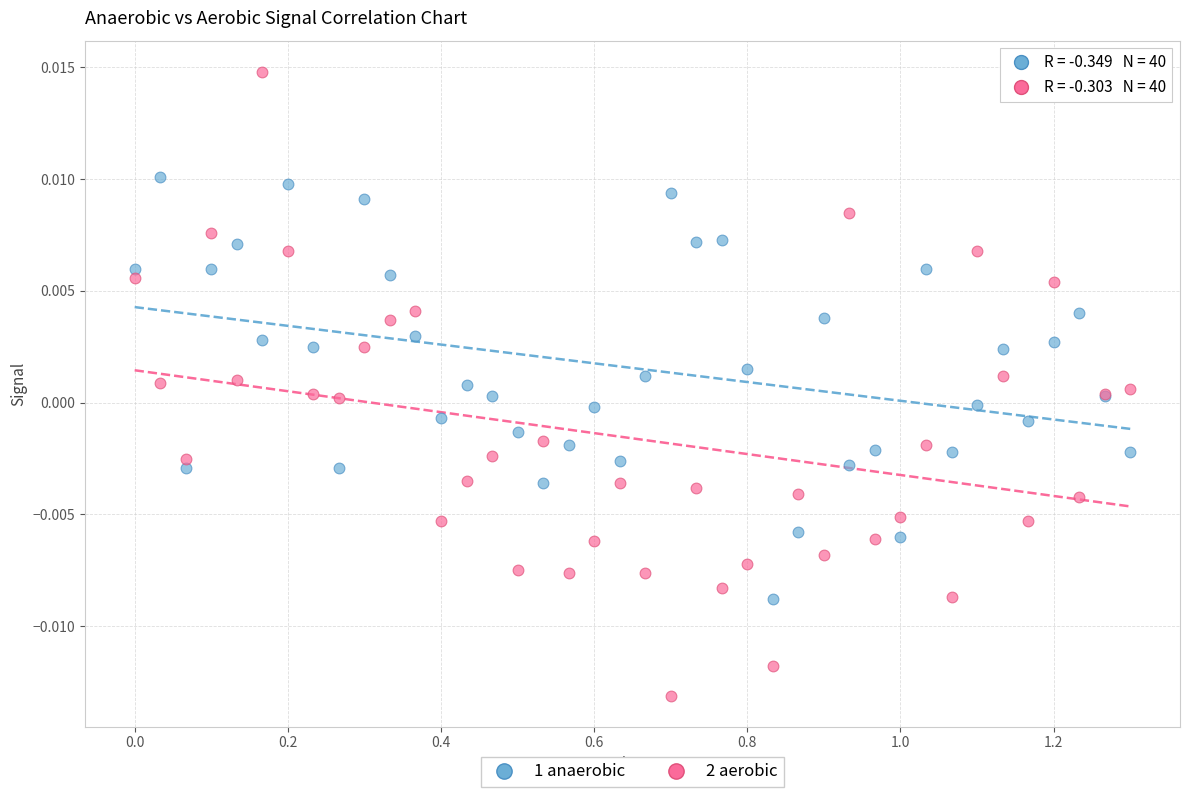

Which series contains the lowest Y value?

2 aerobic